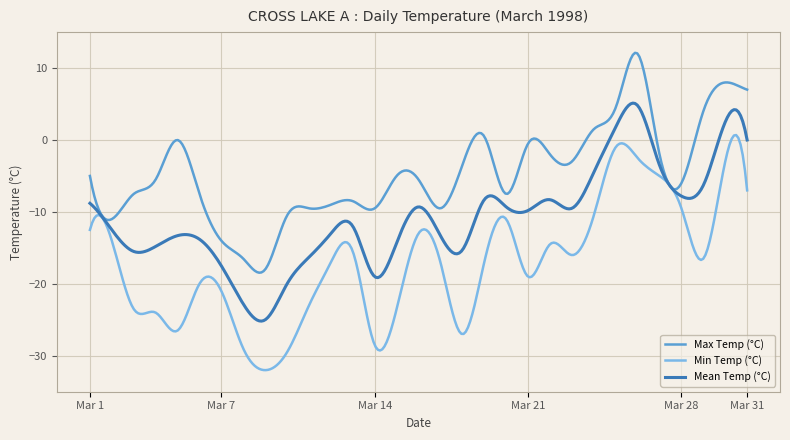

Which series has the largest total across all categories?

Max Temp (°C)